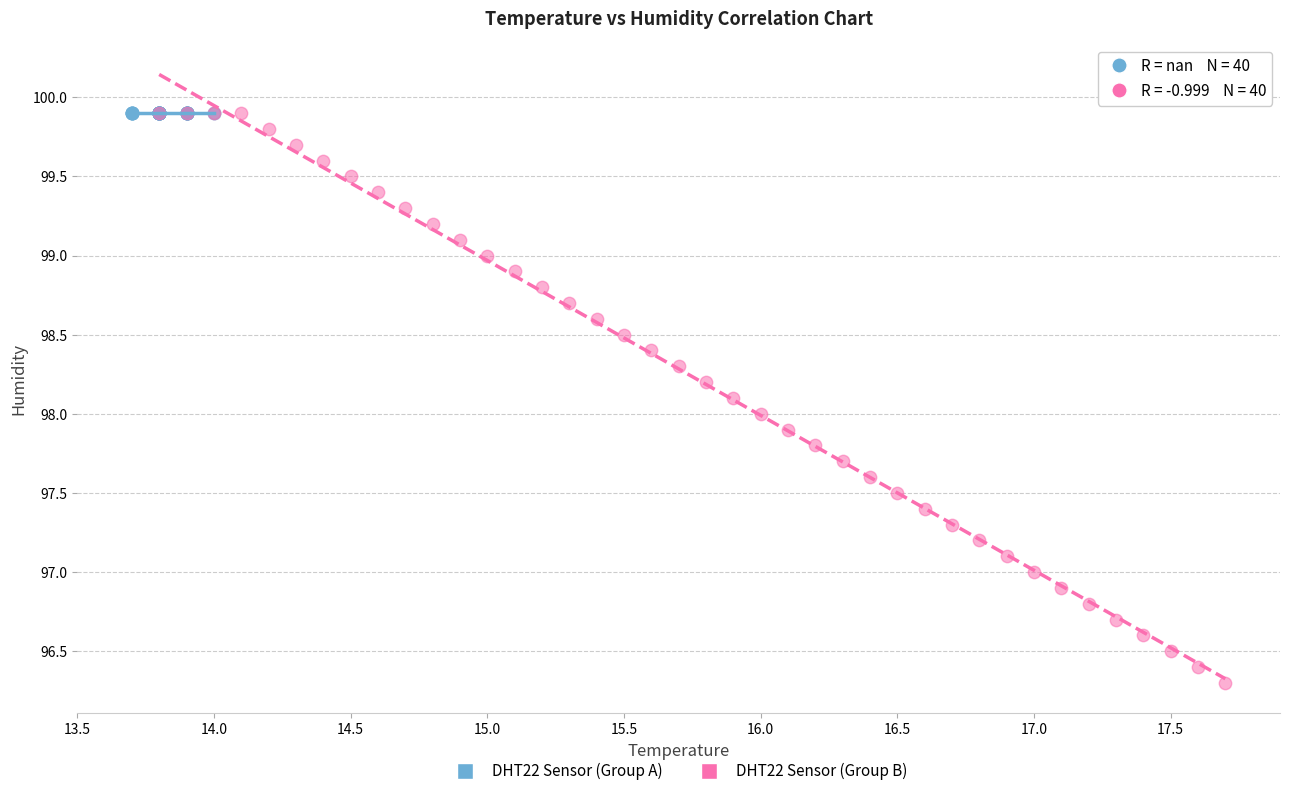

Which series reaches the minimum Y coordinate?

DHT22 Sensor (Group B)